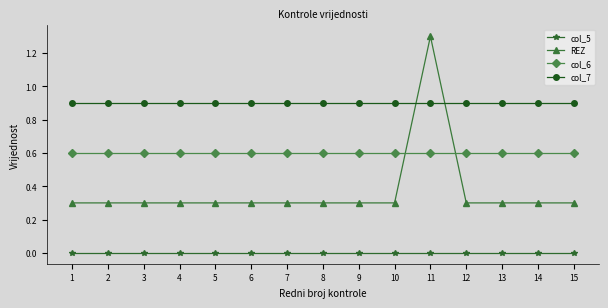

Rank the series at 2 from highest to lowest value.

col_7, col_6, REZ, col_5